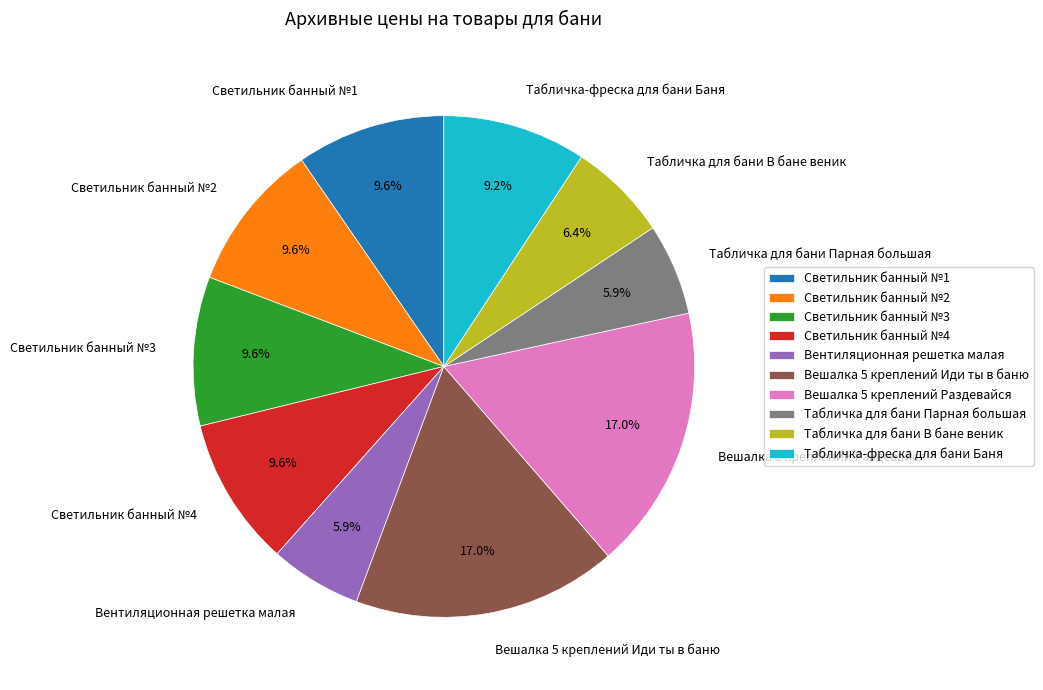

To the nearest percent, what is the combined percentage of Вешалка 5 креплений Иди ты в баню and Табличка-фреска для бани Баня?

26%